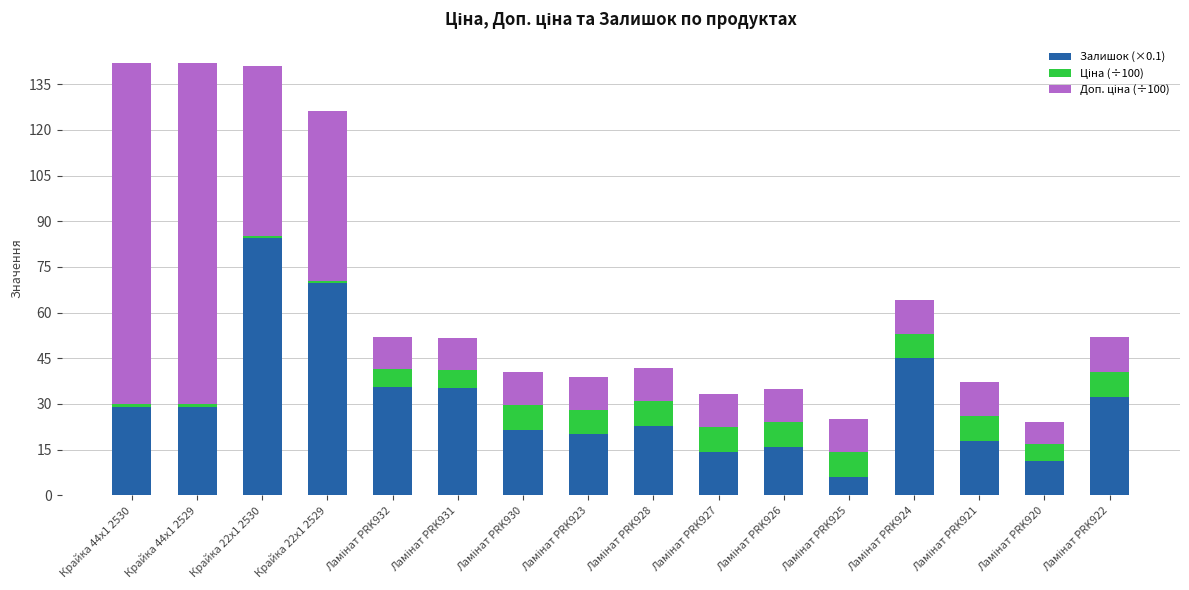

What is the difference between the maximum and minimum values in the Залишок (×0.1) series?

78.4